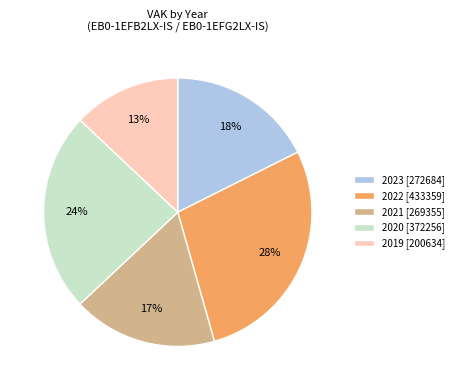

Approximately how many times larger is the value at 2022 [433359] compared to 2021 [269355]?

1.6